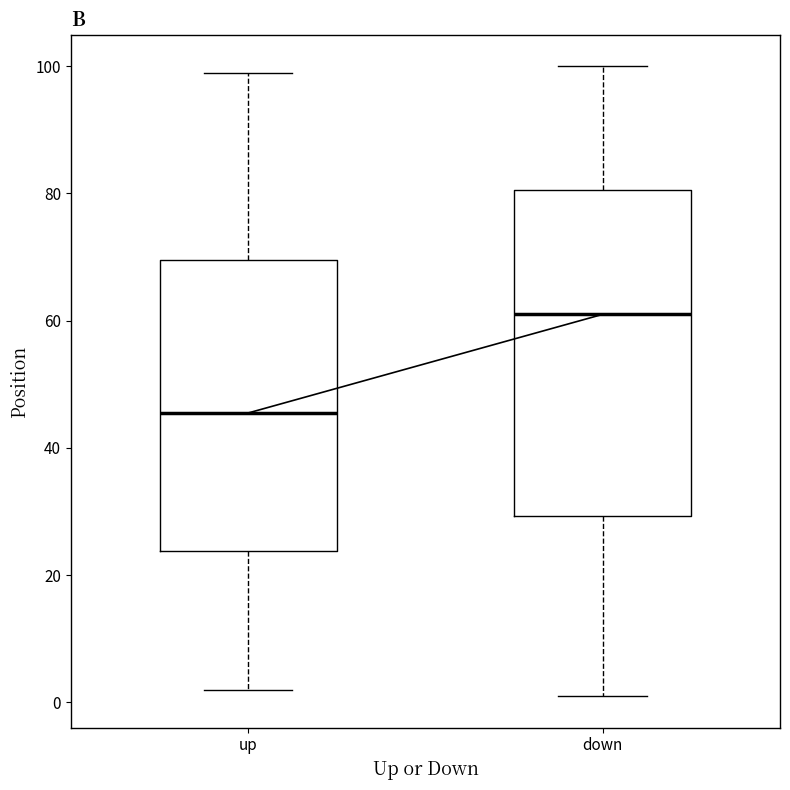

Where does the upper whisker of the box for up end on the y-axis? The values are not printed on the chart, so give them approximately, as read against the axis.

100